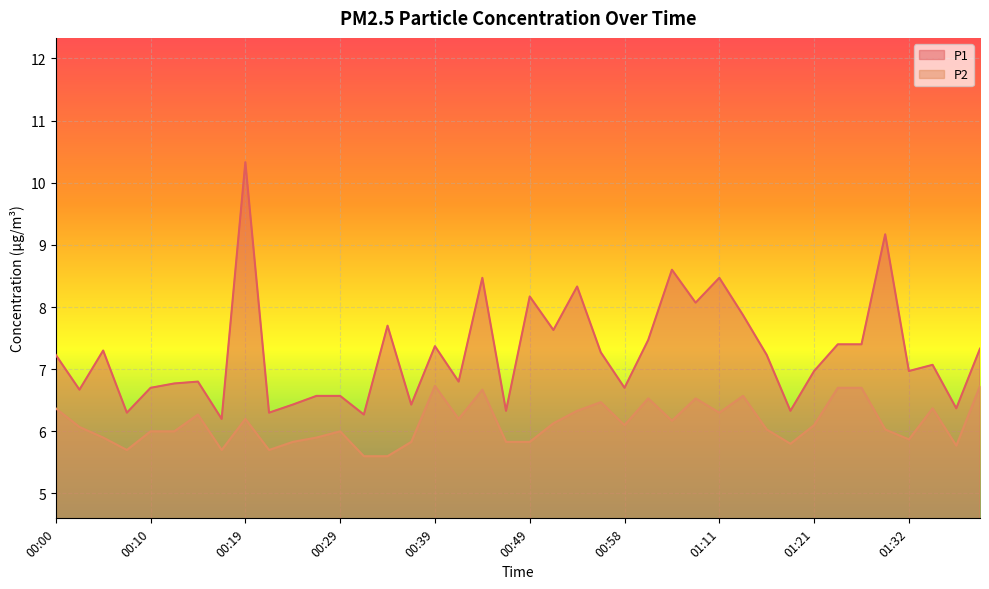

True or false: P2 and P1 cross at least once.

False